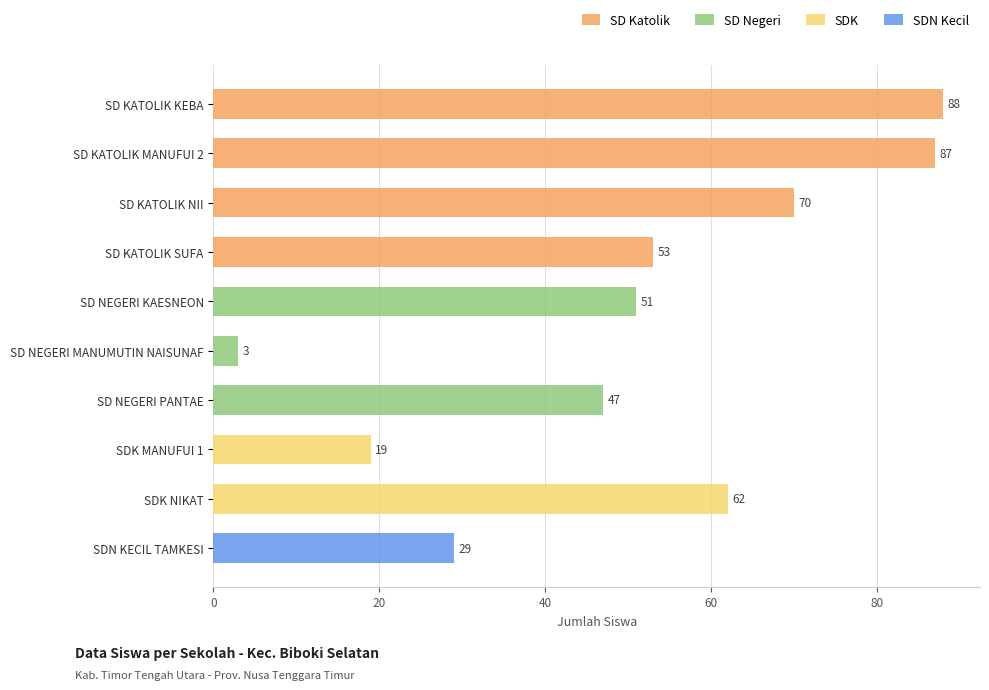

Reading top to bottom, what are all the values shown in this chart?

SD KATOLIK KEBA=88	SD KATOLIK MANUFUI 2=87	SD KATOLIK NII=70	SD KATOLIK SUFA=53	SD NEGERI KAESNEON=51	SD NEGERI MANUMUTIN NAISUNAF=3	SD NEGERI PANTAE=47	SDK MANUFUI 1=19	SDK NIKAT=62	SDN KECIL TAMKESI=29